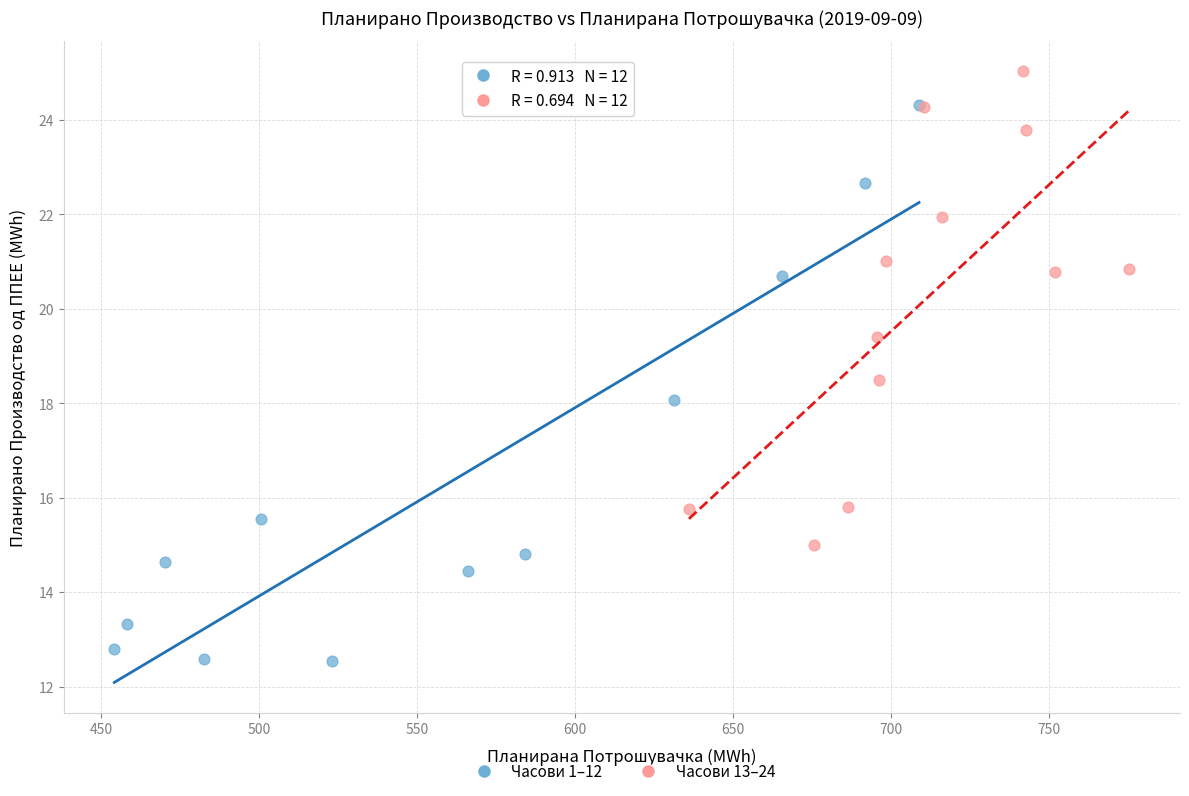

Which series reaches the minimum Y coordinate?

Часови 1–12